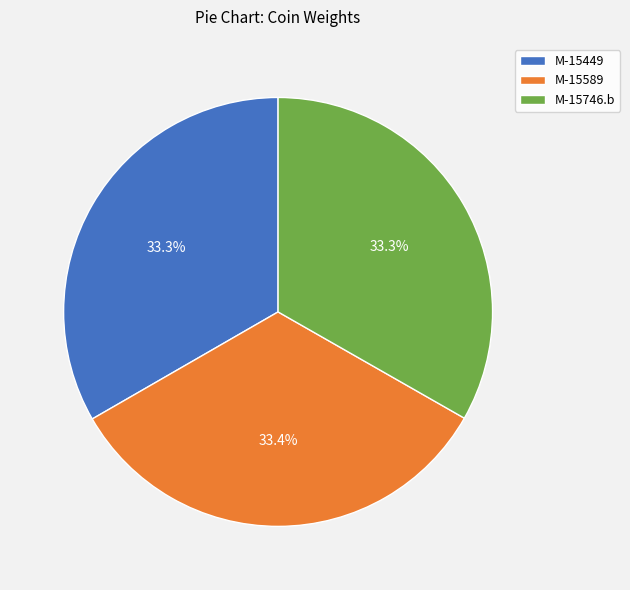

How many slices are in this pie chart?

3